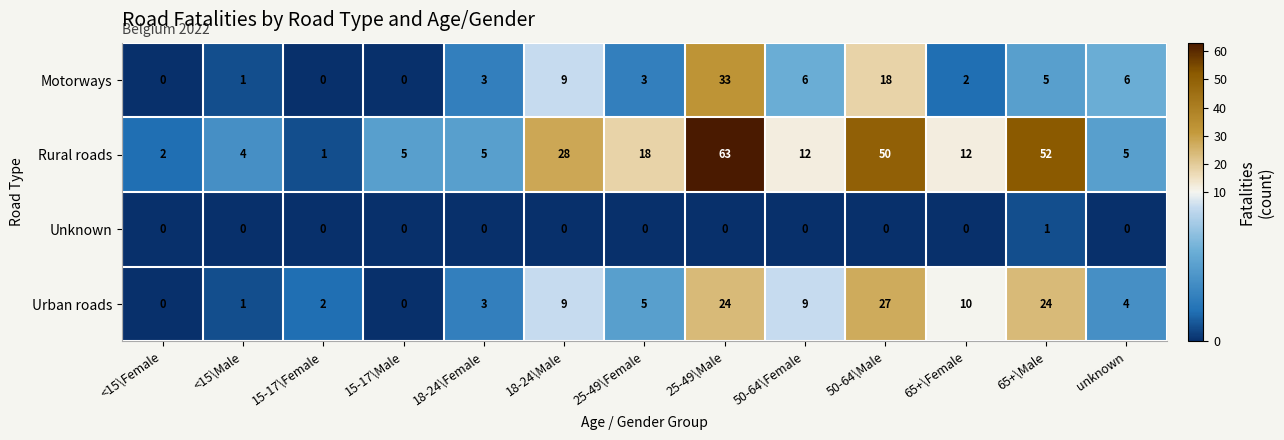

True or false: Urban roads has a value of 2 at 15-17\Female.

True